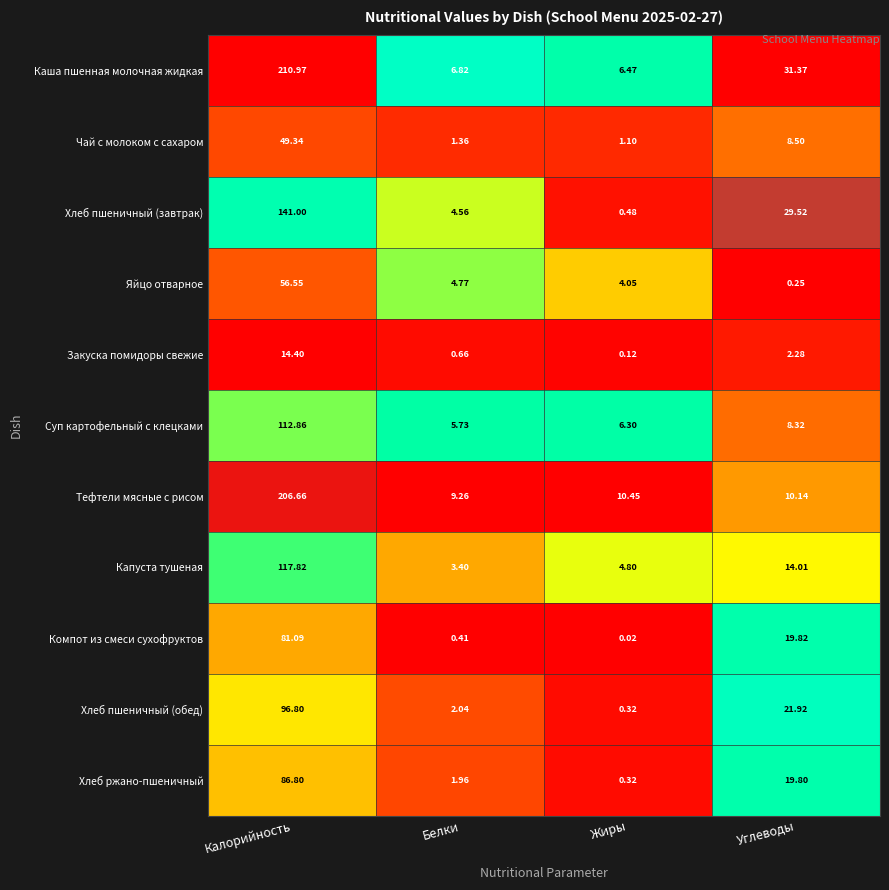

Is the value of Яйцо отварное at Жиры greater than the value of Капуста тушеная at Калорийность?

No